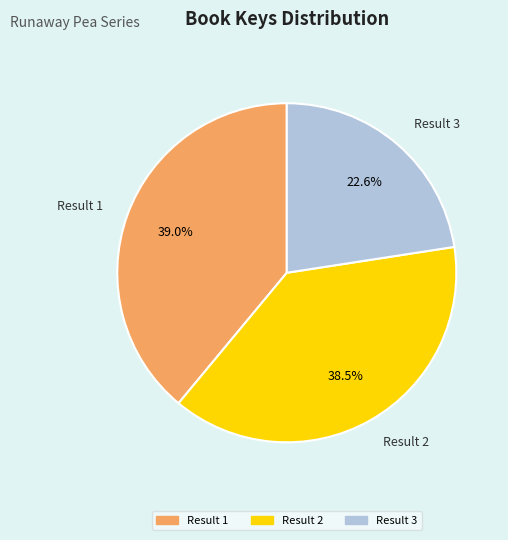

To the nearest percent, what is the average slice percentage?

33%